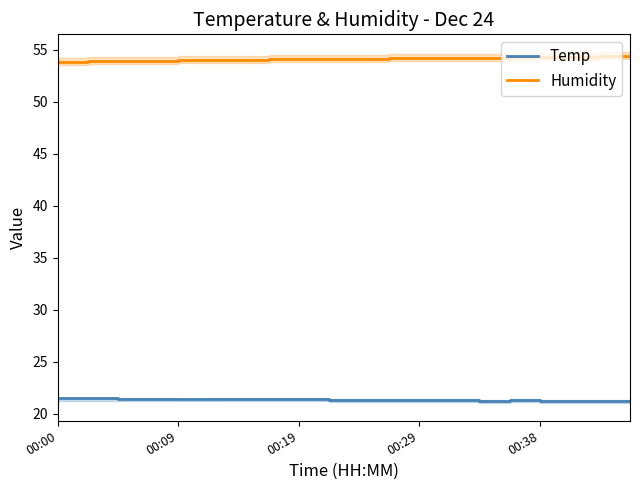

Count the number of data series in this chart.

2